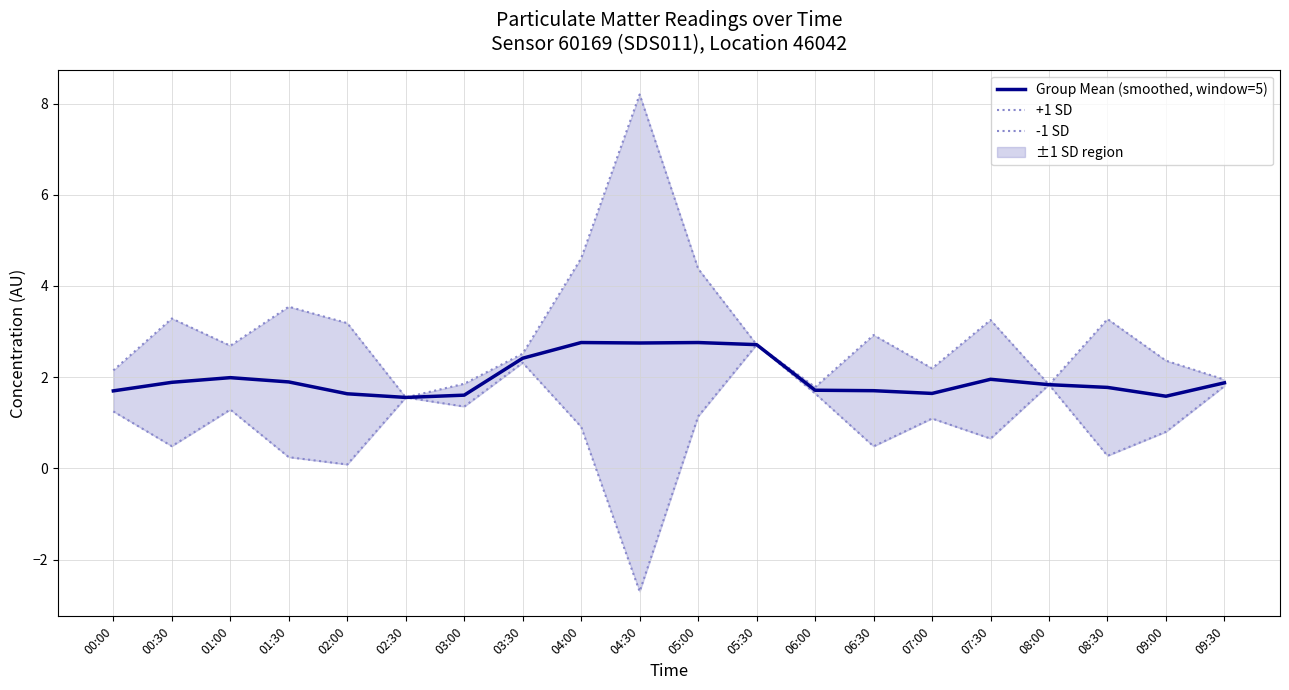

The Group Mean (smoothed, window=5) series shows 1.2 at 01:00. True or false?

False